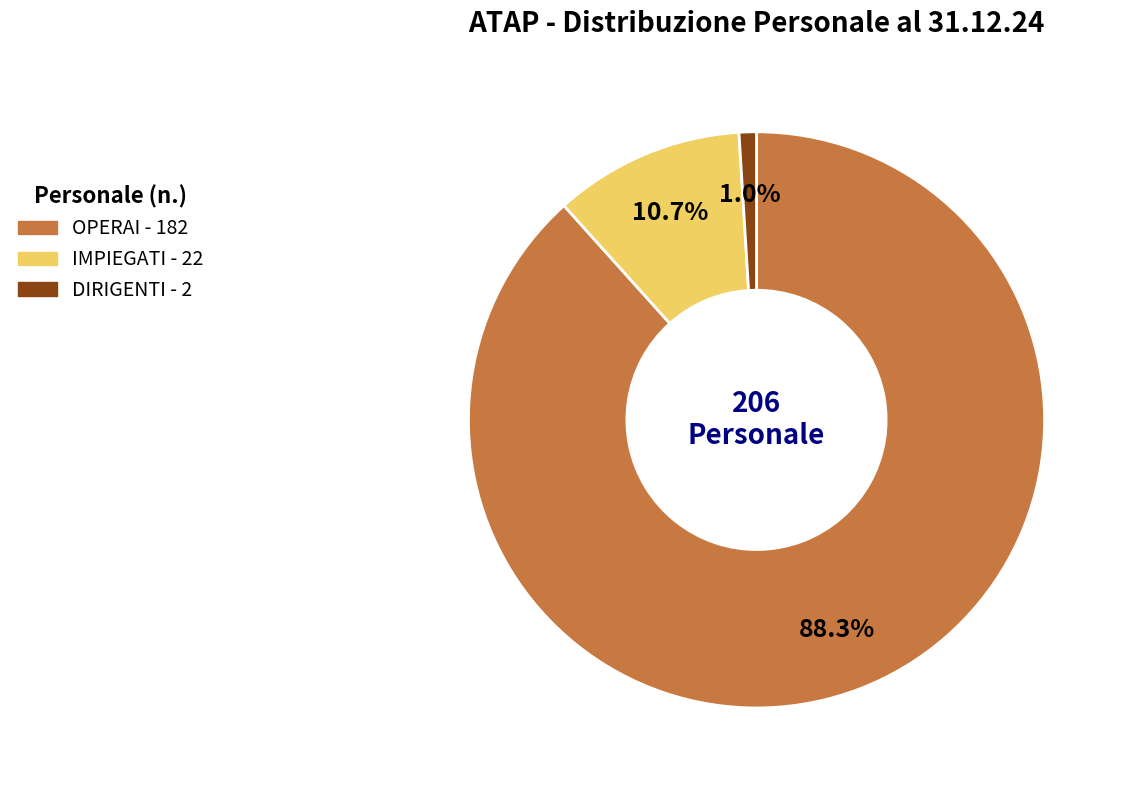

What is the smallest slice in the pie chart?

DIRIGENTI